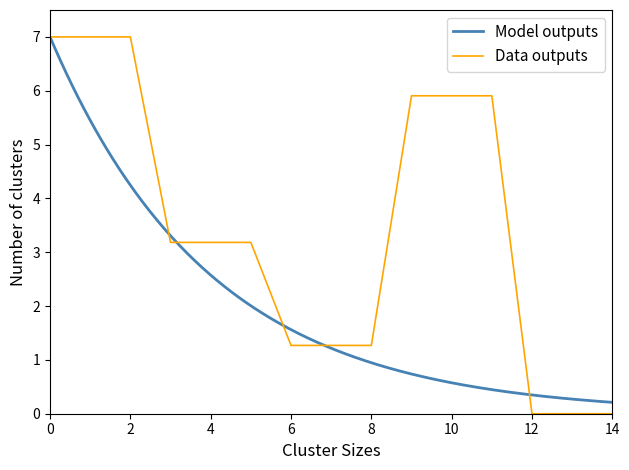

True or false: Data outputs has a value of 0.3 at 8.

False